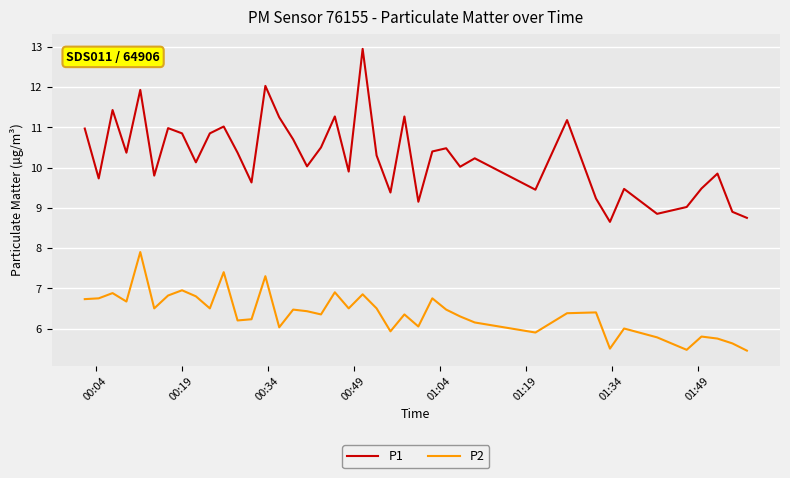

Rank the series by their average value, from lowest to highest.

P2, P1